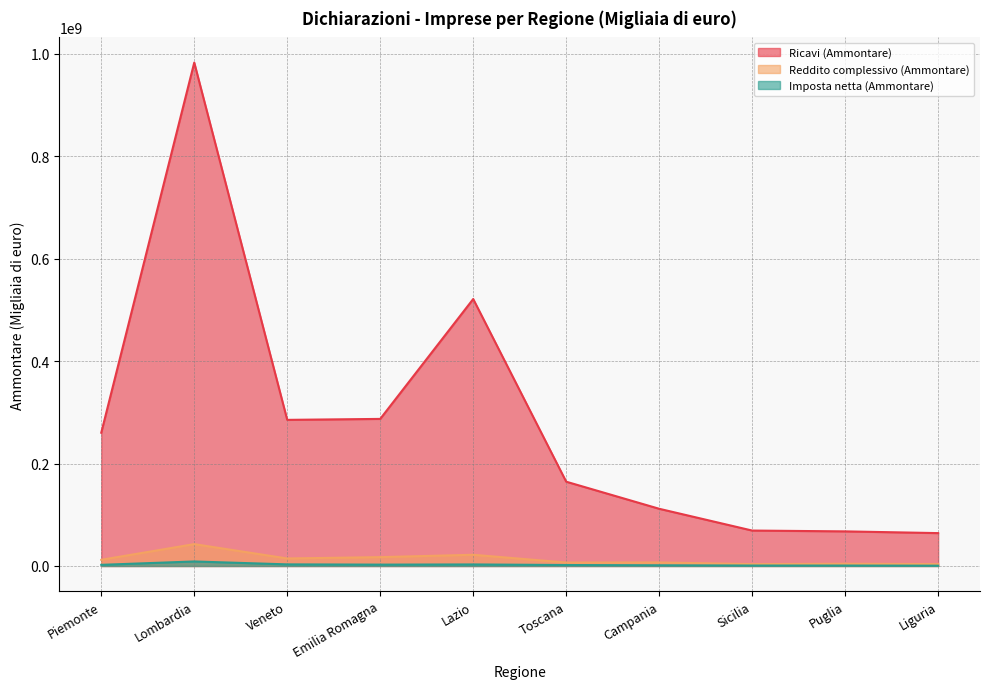

How many lines are shown in the chart?

3